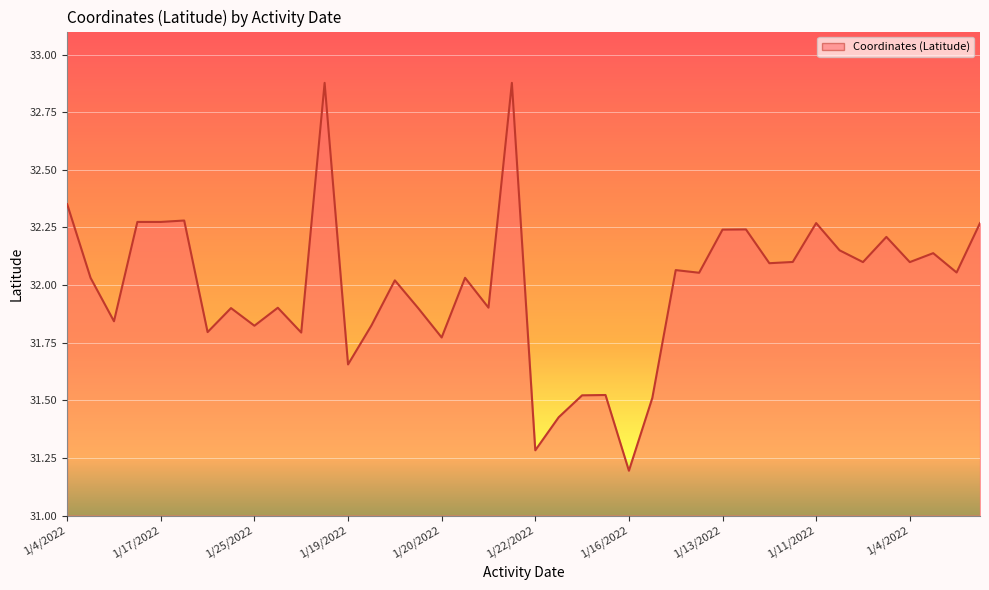

How many distinct data groups are displayed?

1